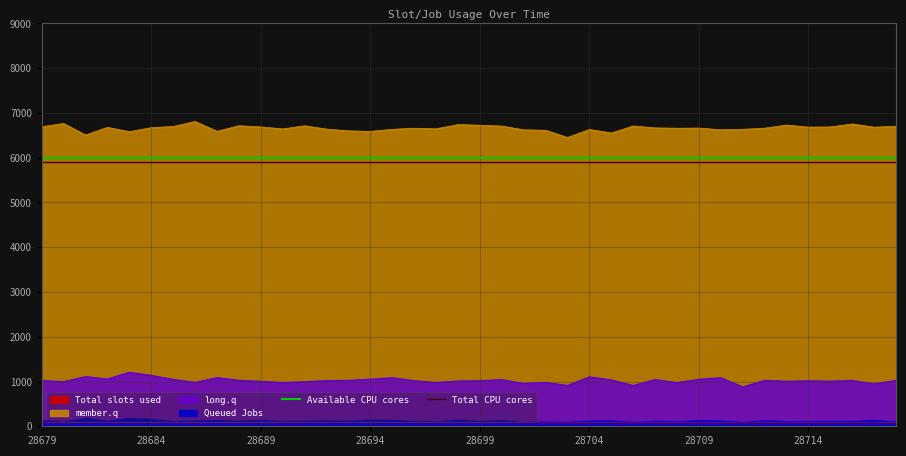

What is the total value across all series at 28709?

11900